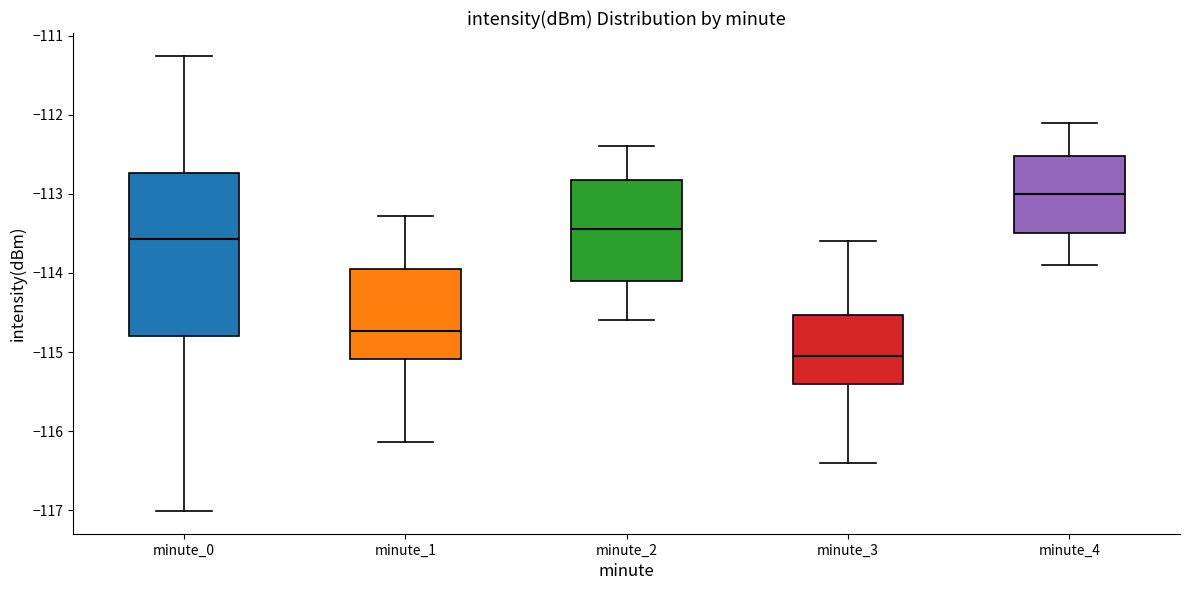

Reading left to right, transcribe this box plot: for each box, give where its median line is, the range the box spans, and where its two whiskers end, as read against the y-axis. The values are not printed on the chart, so give them approximately, as read against the axis.

minute_0: median -113.6, box -114.8 to -112.7, whiskers -117.0 to -111.3
minute_1: median -114.7, box -115.1 to -113.9, whiskers -116.1 to -113.3
minute_2: median -113.4, box -114.1 to -112.8, whiskers -114.6 to -112.4
minute_3: median -115.0, box -115.4 to -114.5, whiskers -116.4 to -113.6
minute_4: median -113.0, box -113.5 to -112.5, whiskers -113.9 to -112.1